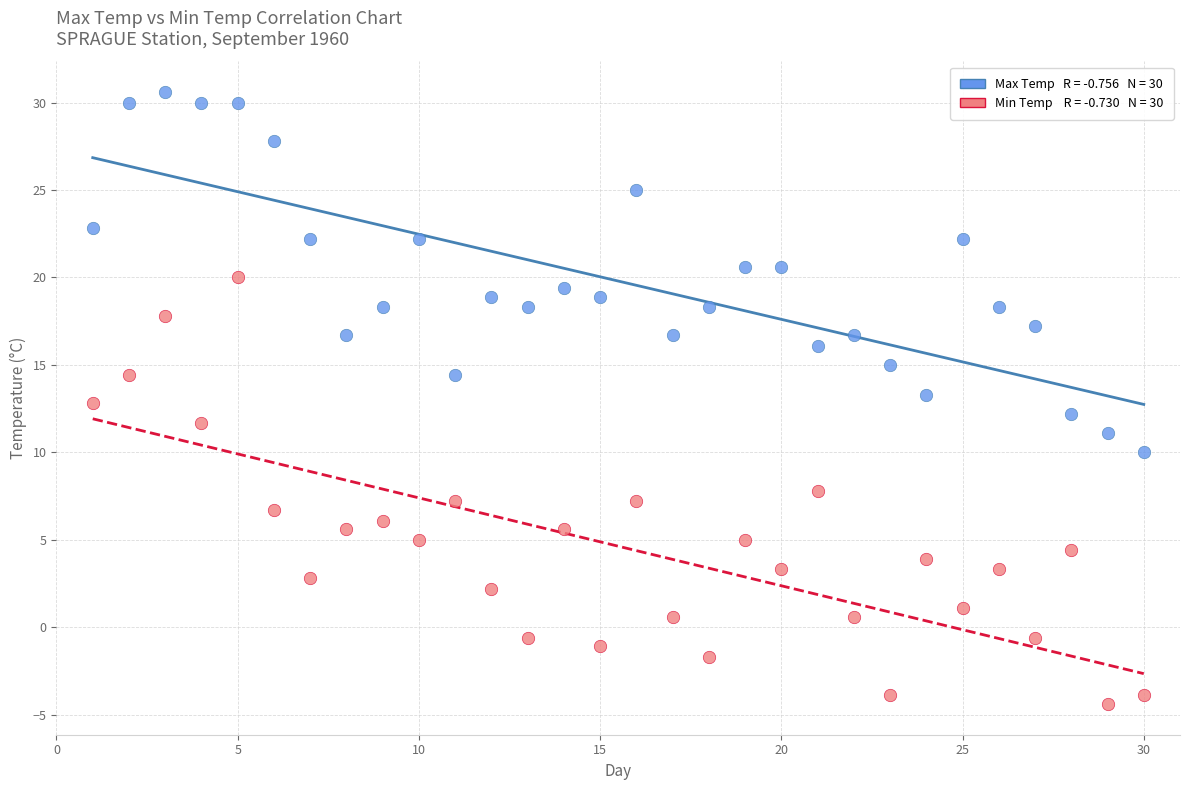

Across all data points, what is the range of X values (max minus min)?

29.0